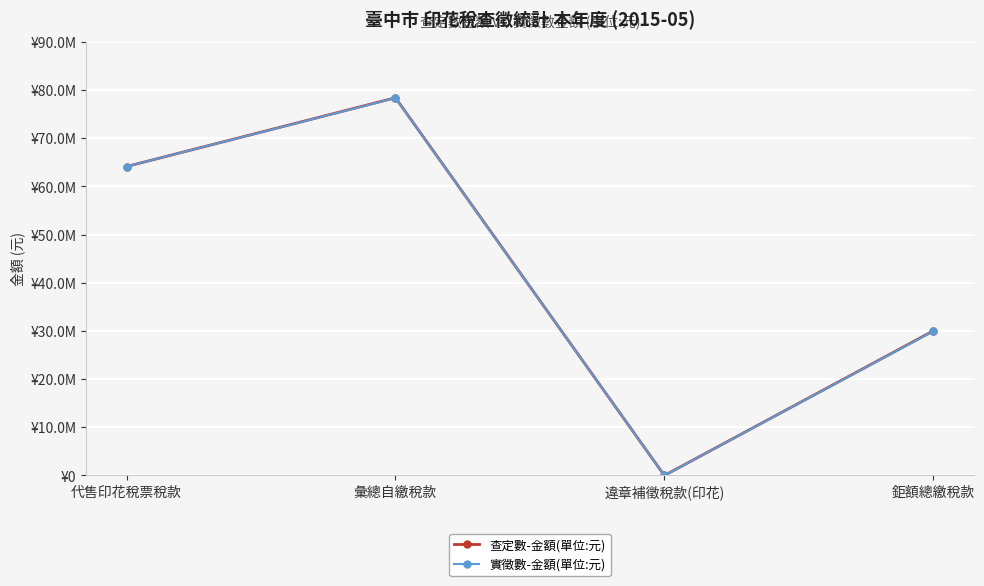

At how many categories does at least one series exceed 30601169?

2